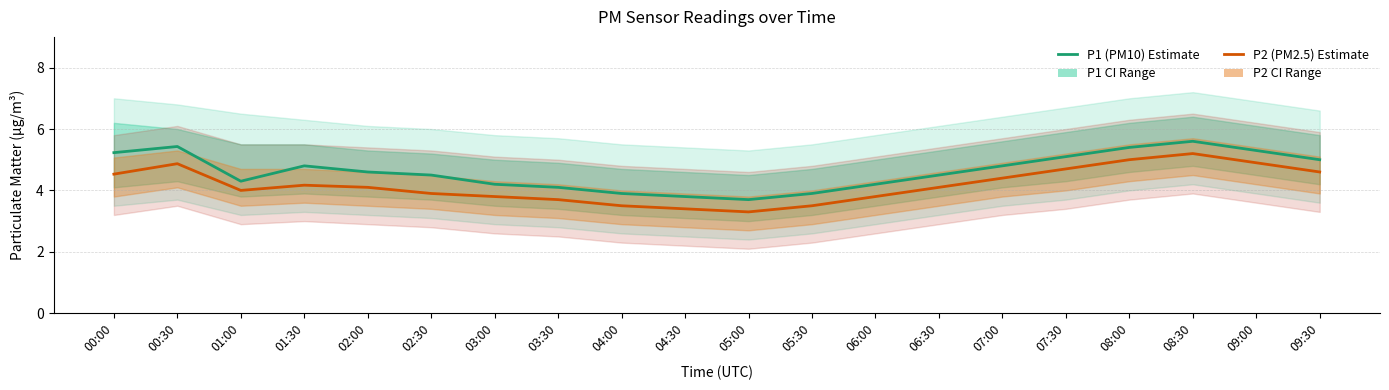

At which label does P2 (PM2.5) Estimate first exceed 4?

00:00